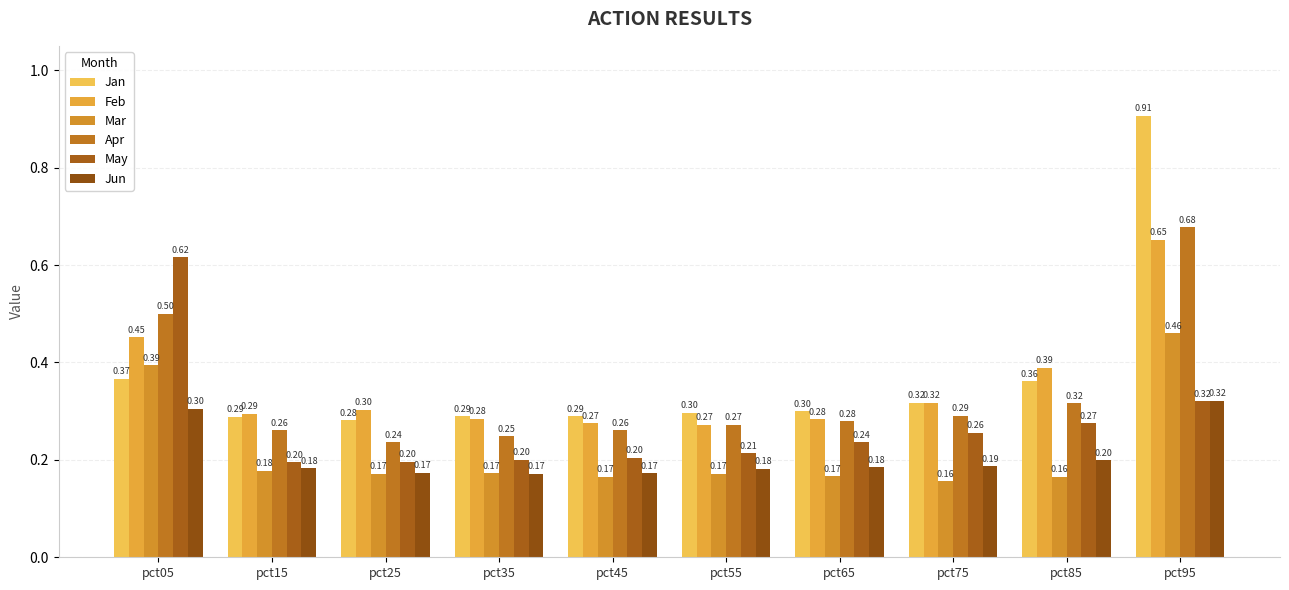

What is the value of the Jun bar at the 10th from the left?

0.3